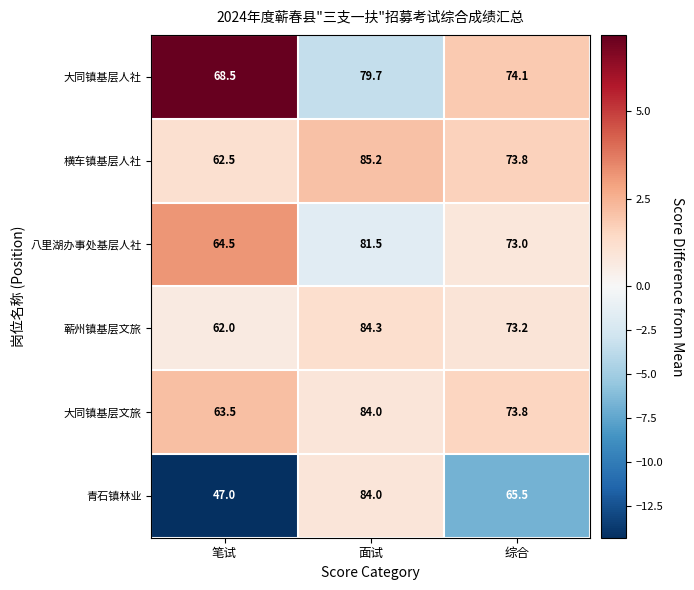

At which label does 蕲州镇基层文旅 reach its minimum?

笔试